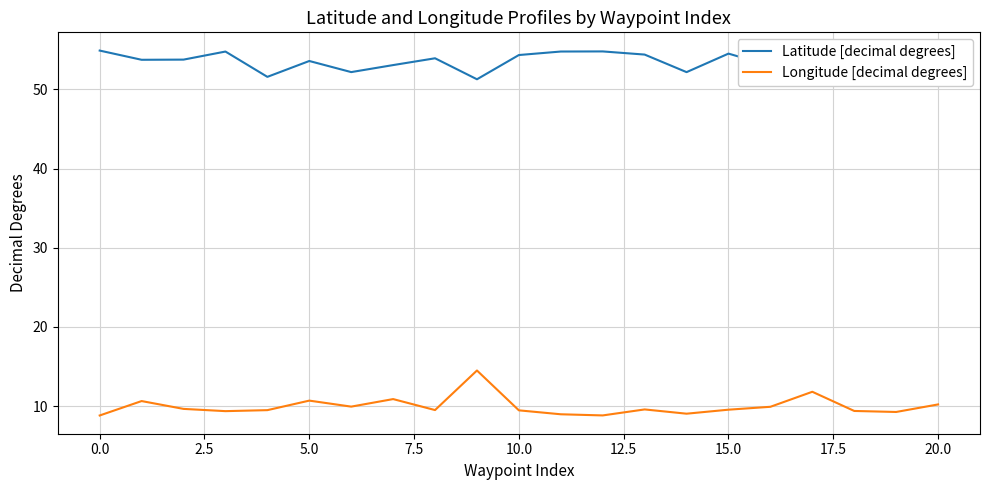

What are all the series names shown in the legend?

Latitude [decimal degrees], Longitude [decimal degrees]